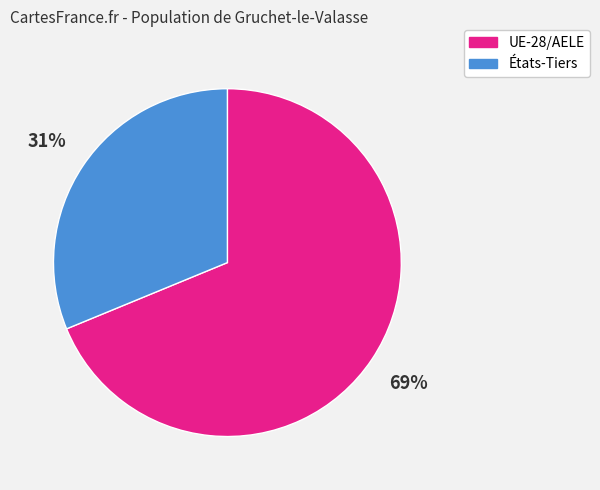

Do États-Tiers and UE-28/AELE together represent more than half of the pie?

Yes